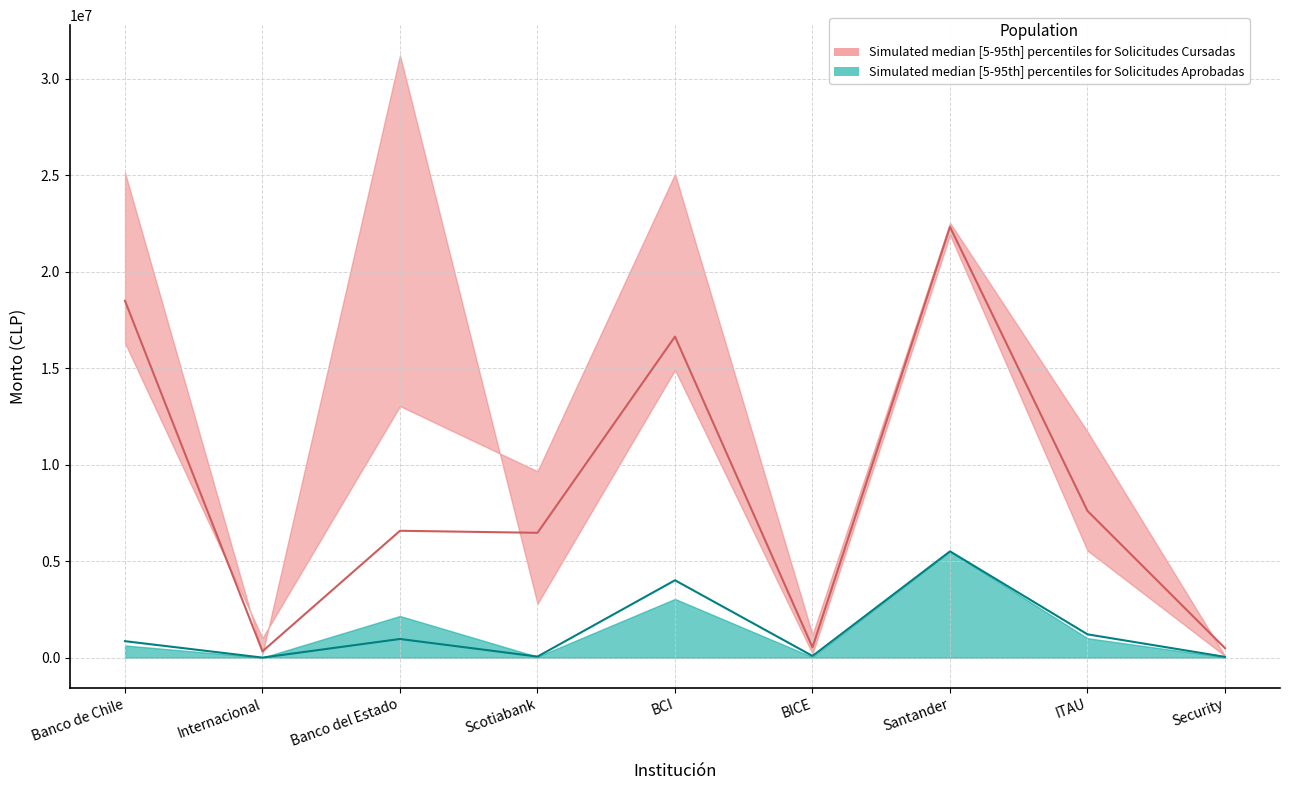

Which label corresponds to the smallest value in the chart?

Internacional